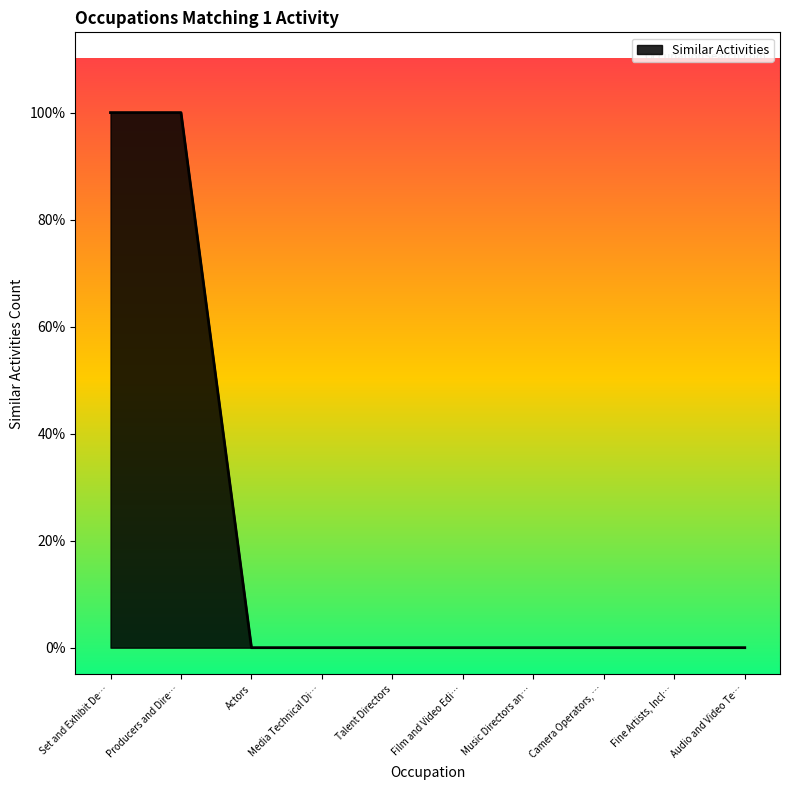

Does the chart display data point markers on the line(s)?

No